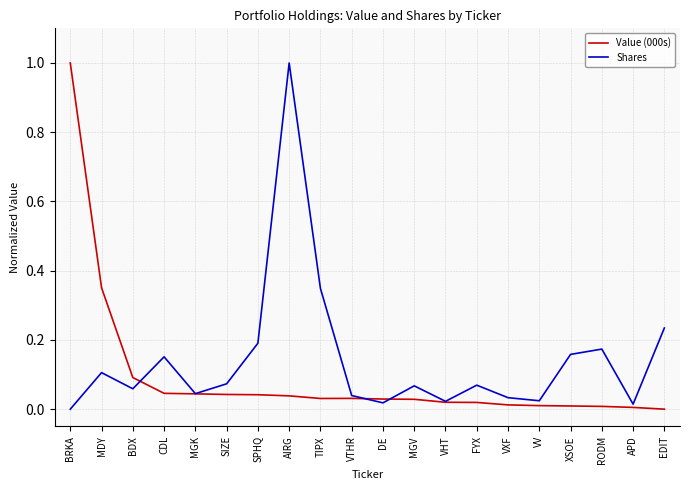

What position from the right is MGV?

9